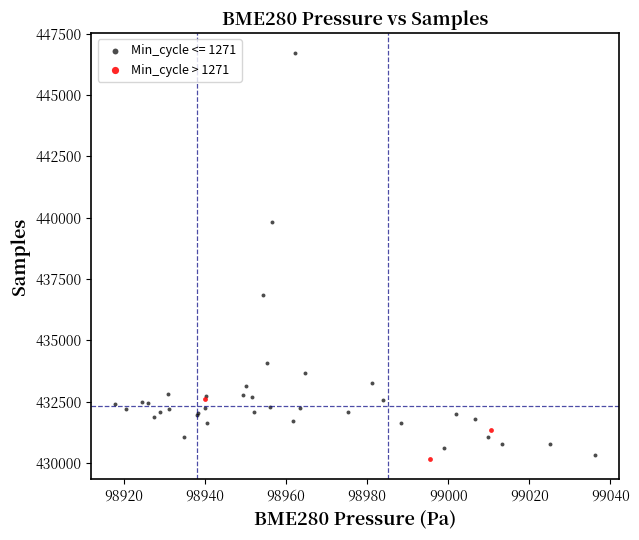

Which series has the widest spread of Y values?

Min_cycle <= 1271